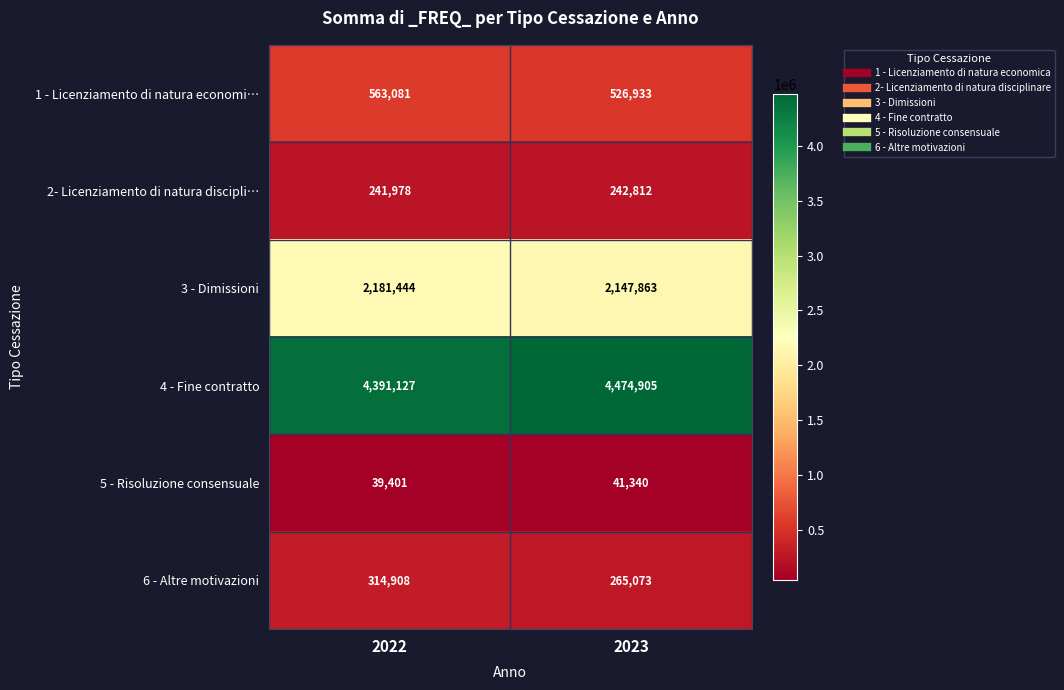

Rank the series at 2022 from lowest to highest value.

5 - Risoluzione consensuale, 2- Licenziamento di natura discipli…, 6 - Altre motivazioni, 1 - Licenziamento di natura economi…, 3 - Dimissioni, 4 - Fine contratto